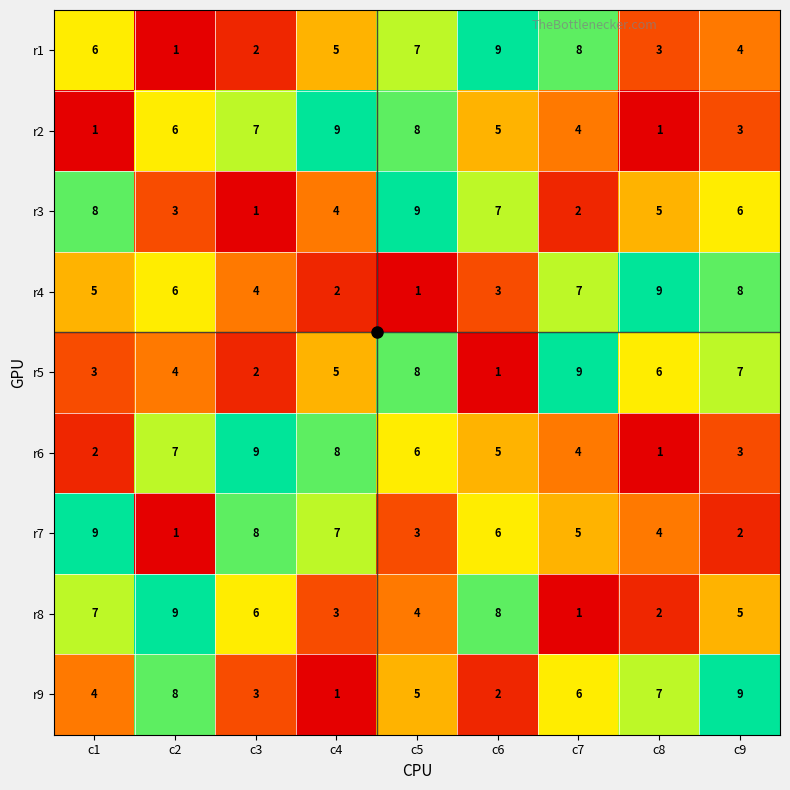

At which label does r4 reach its peak?

c8